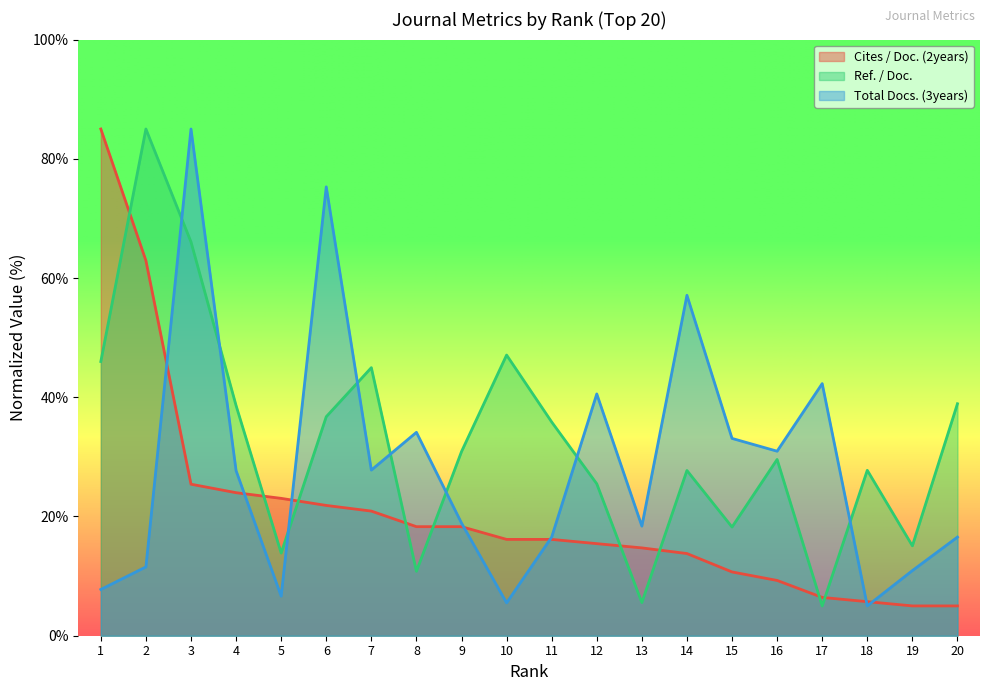

Rank the categories by Total Docs. (3years) value from highest to lowest.

3, 6, 14, 17, 12, 8, 15, 16, 7, 4, 9, 13, 11, 20, 2, 19, 1, 5, 10, 18